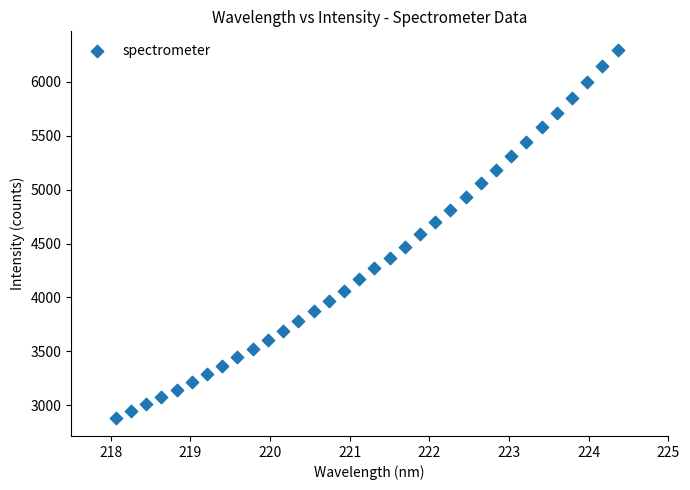

What is the range of X values (max minus min)?

6.3